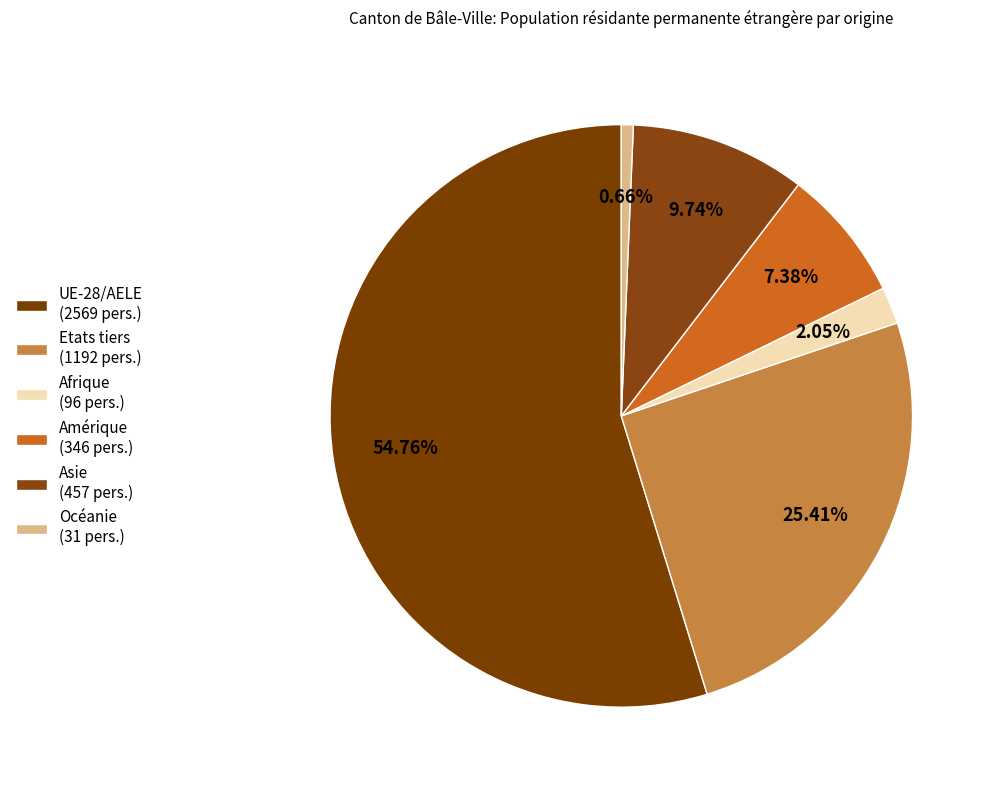

What percentage is the Afrique slice, to the nearest percent?

2%